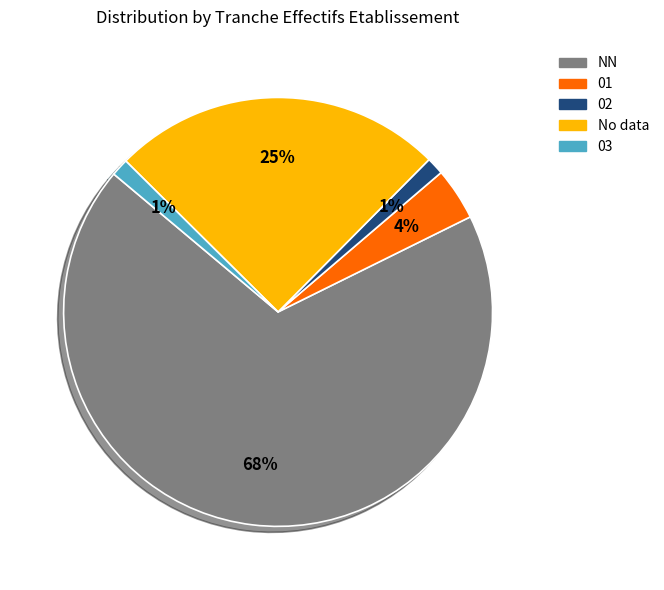

To the nearest percent, what is the average slice percentage?

20%